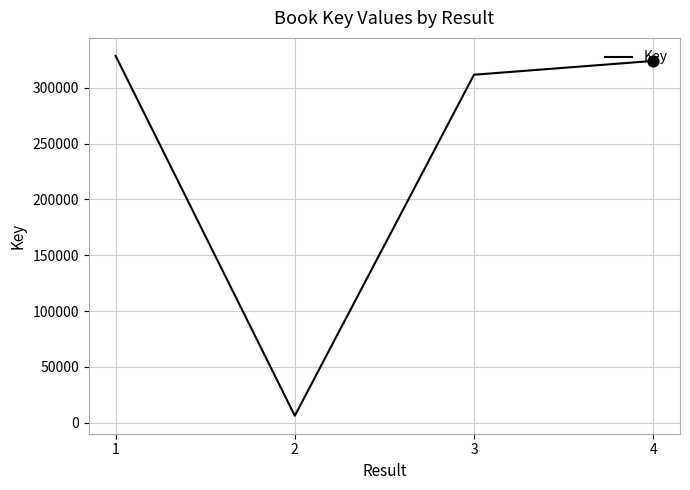

Which has a higher value, 1 or 3?

1